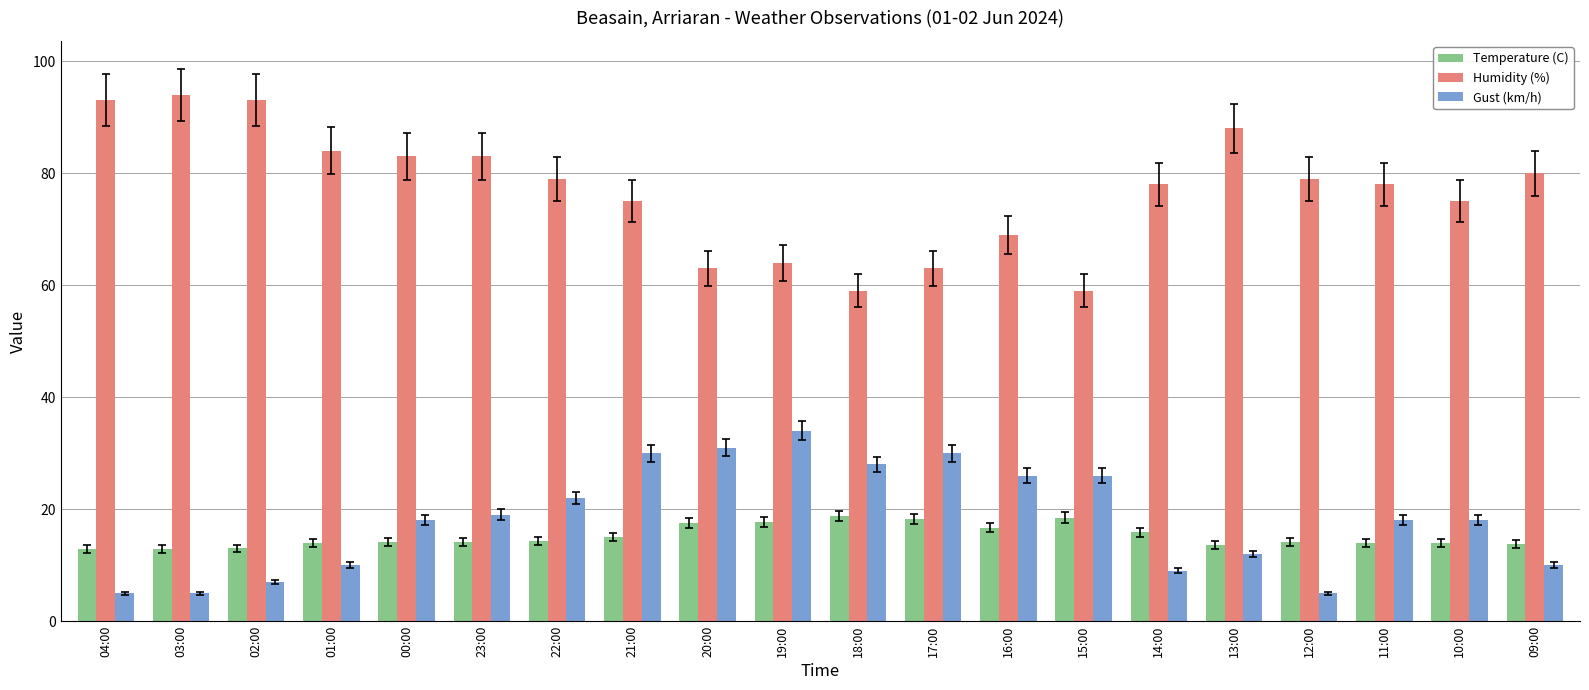

How many series are shown in this chart?

3